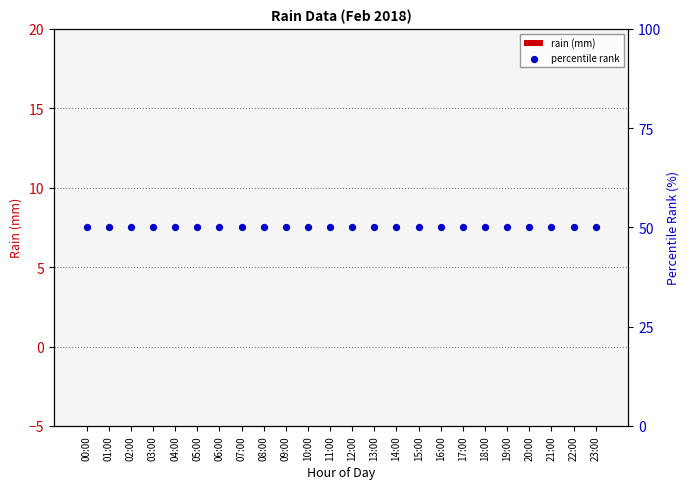

Which series has the largest total across all categories?

percentile rank